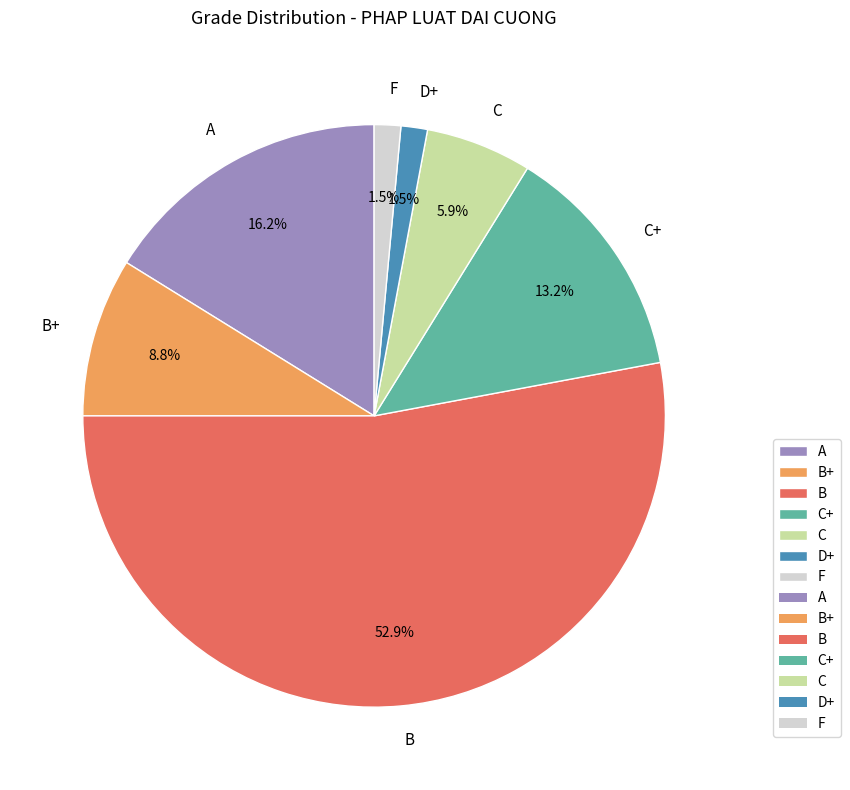

Between B and C, which is larger?

B